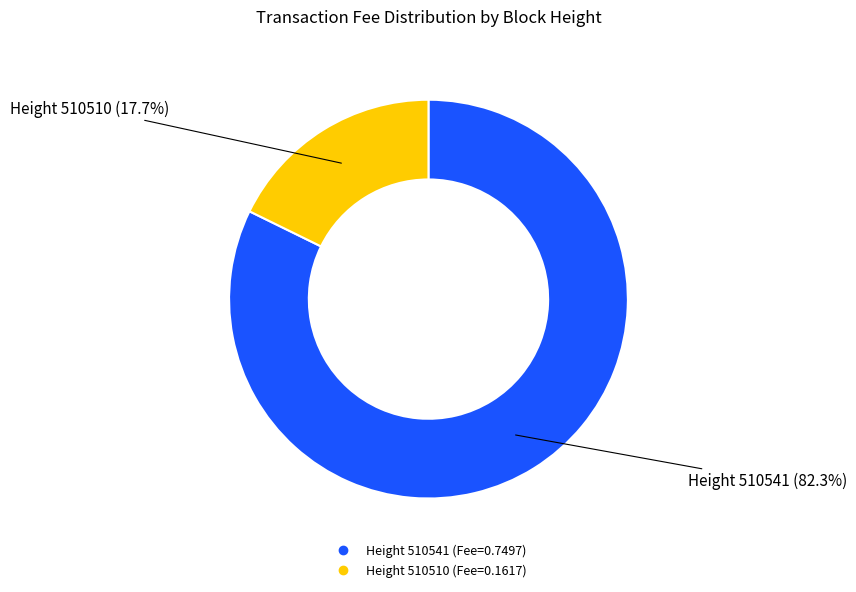

To the nearest percent, what is the average slice percentage?

50%